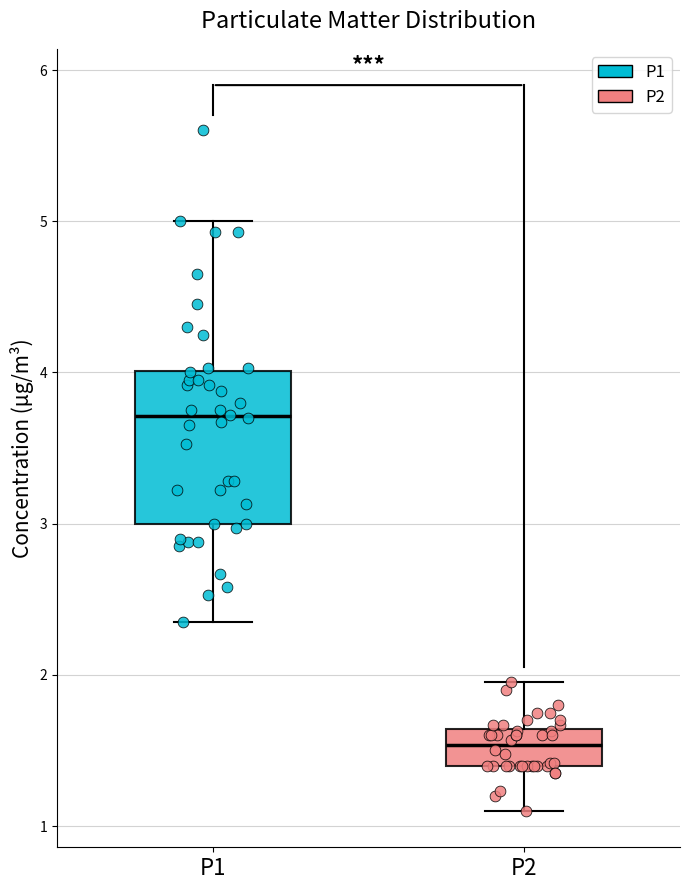

Reading left to right, read every box against the y-axis: the position of its median line, the range the box covers, and the ends of its whiskers. The values are not printed on the chart, so give them approximately, as read against the axis.

P1: median 3.7, box 3.0 to 4.0, whiskers 2.4 to 5.0
P2: median 1.5, box 1.4 to 1.6, whiskers 1.1 to 2.0